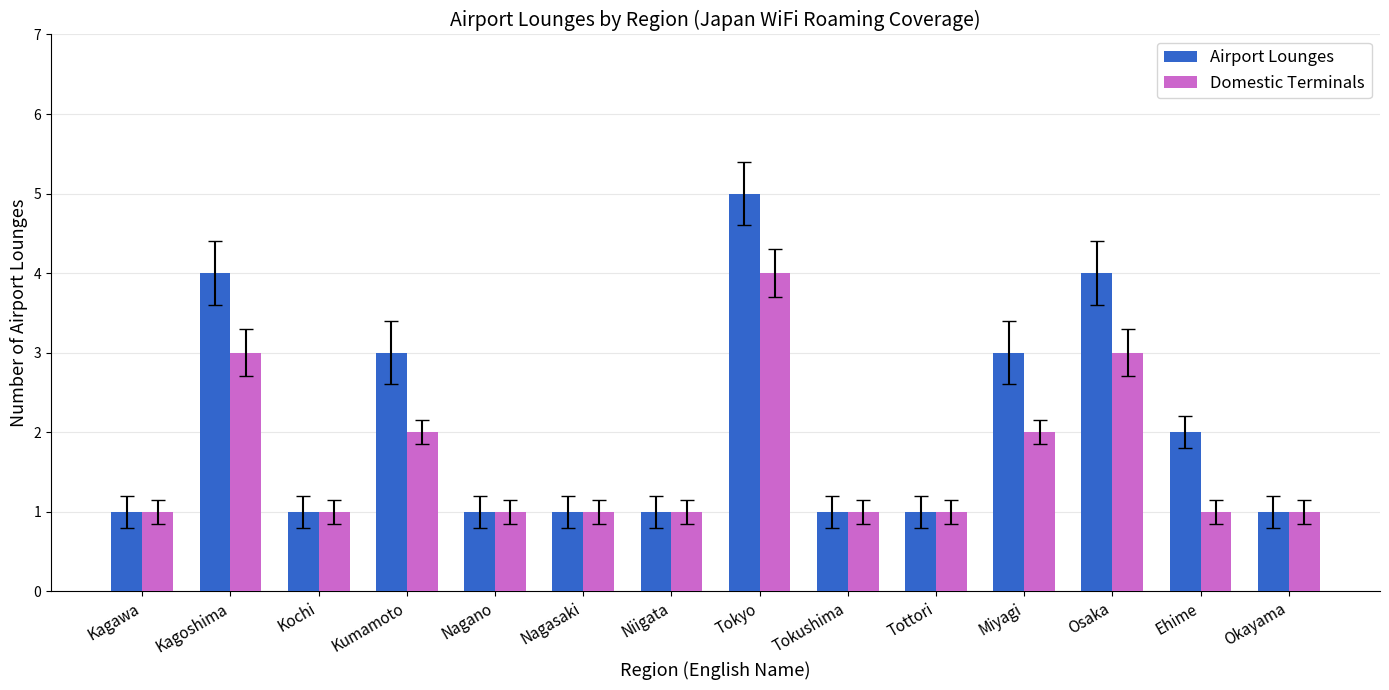

What is the total value across all series at Tokyo?

9